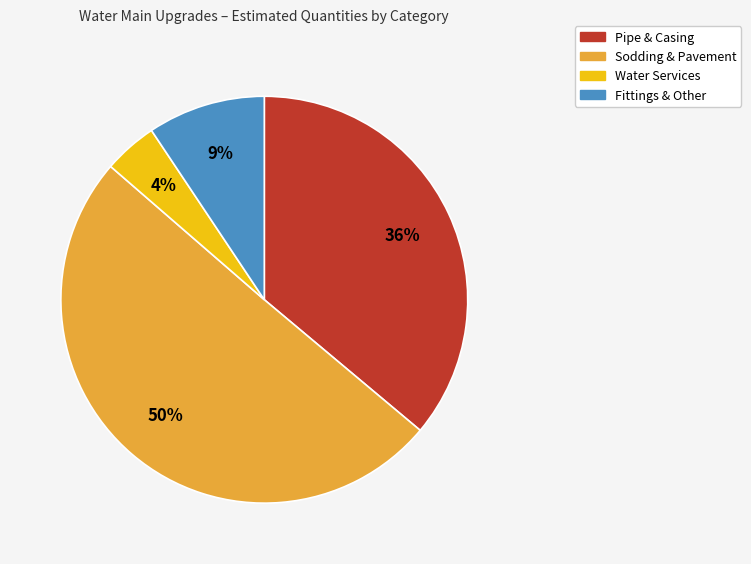

Is it true that Water Services is 4% of the pie?

True